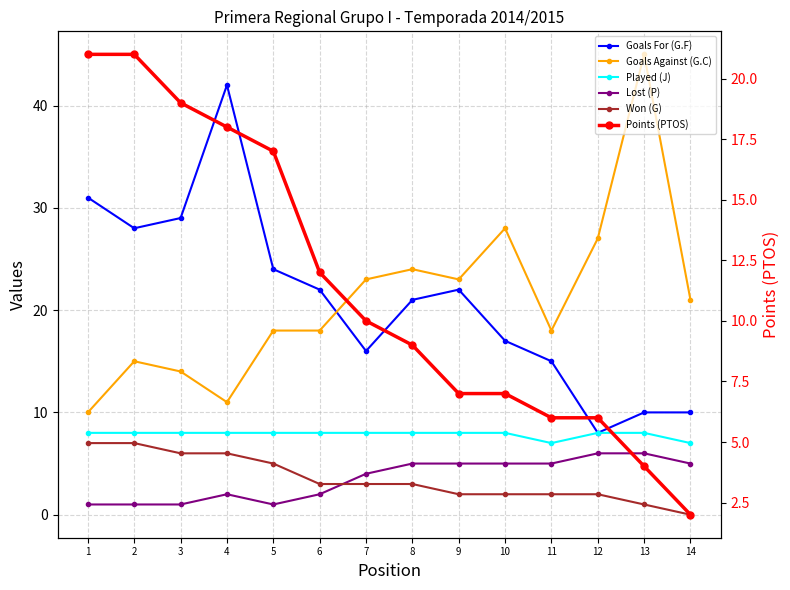

At how many categories does at least one series exceed 26?

7